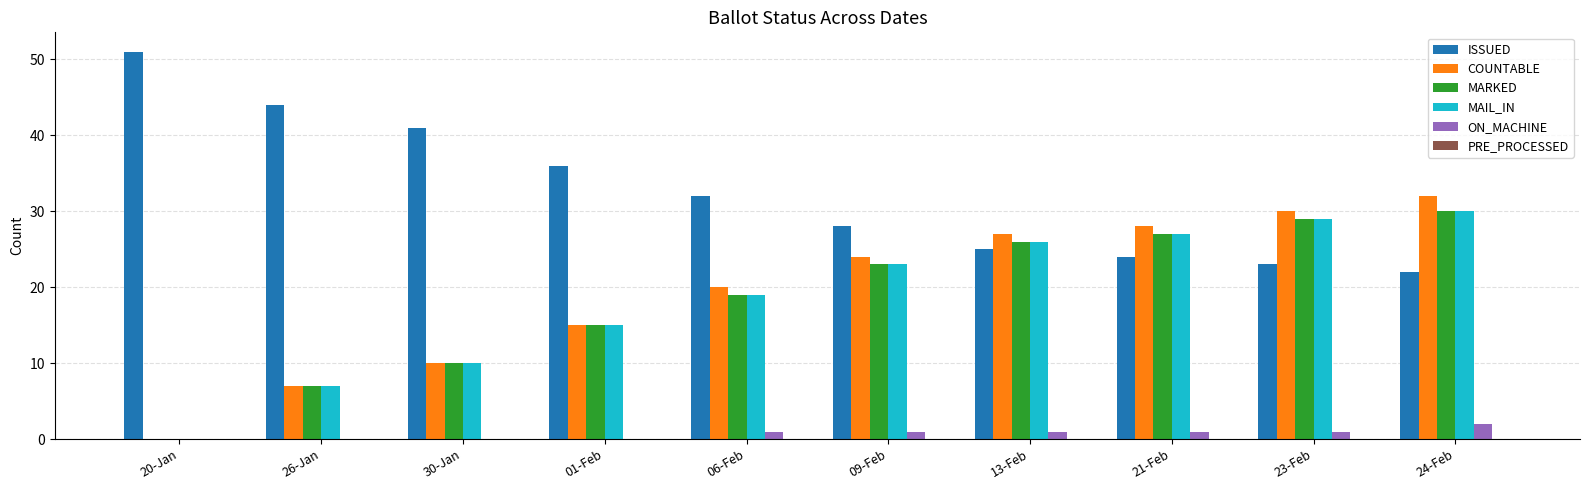

Which series has the largest total across all categories?

ISSUED